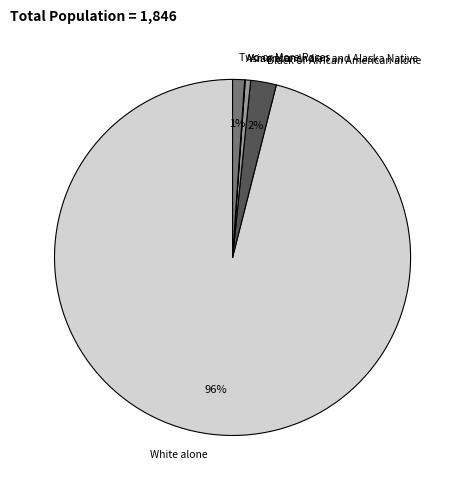

Which category has the biggest portion of the pie?

White alone